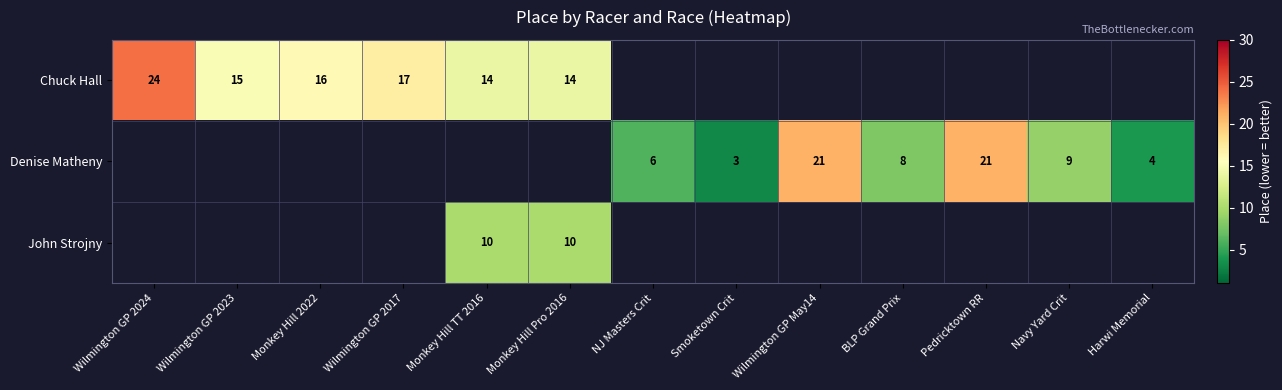

True or false: Chuck Hall has a value of 22 at Monkey Hill TT 2016.

False